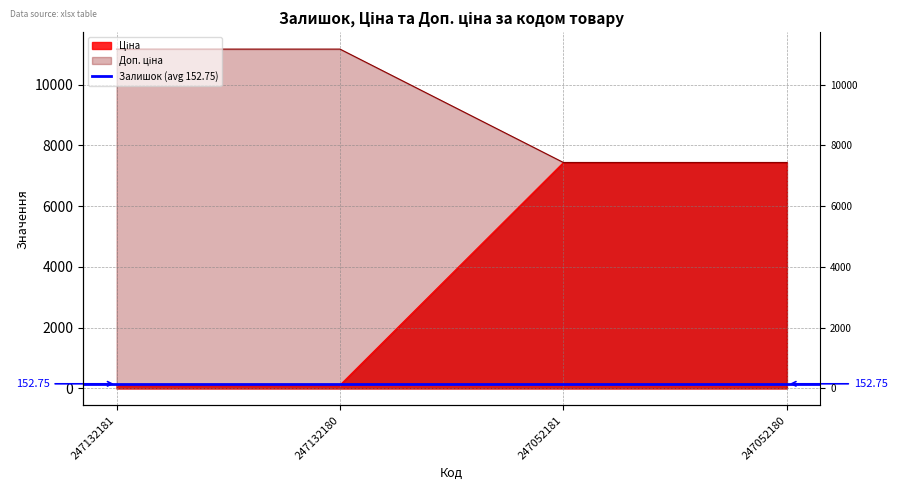

Which has a higher value, 247132180 or 247052180?

247052180